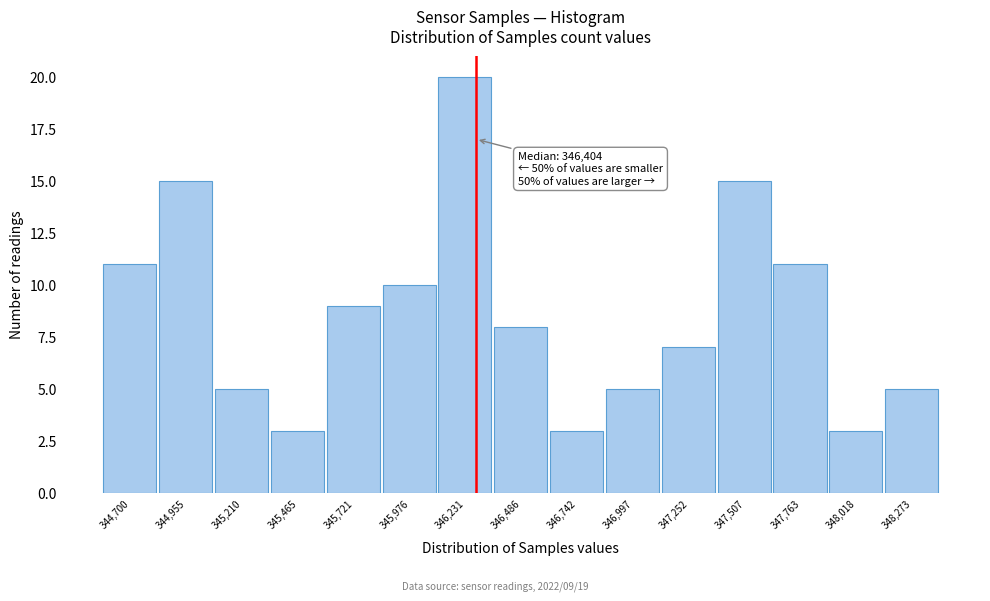

Reading right to left, list all the values displayed in this chart.

348,273=5	348,018=3	347,763=11	347,507=15	347,252=7	346,997=5	346,742=3	346,486=8	346,231=20	345,976=10	345,721=9	345,465=3	345,210=5	344,955=15	344,700=11